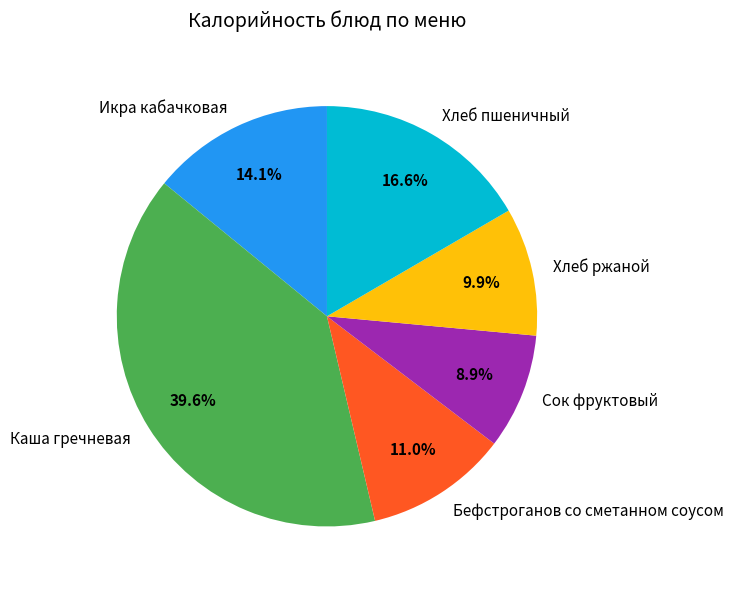

Approximately how many times larger is the value at Каша гречневая compared to Хлеб пшеничный?

2.4